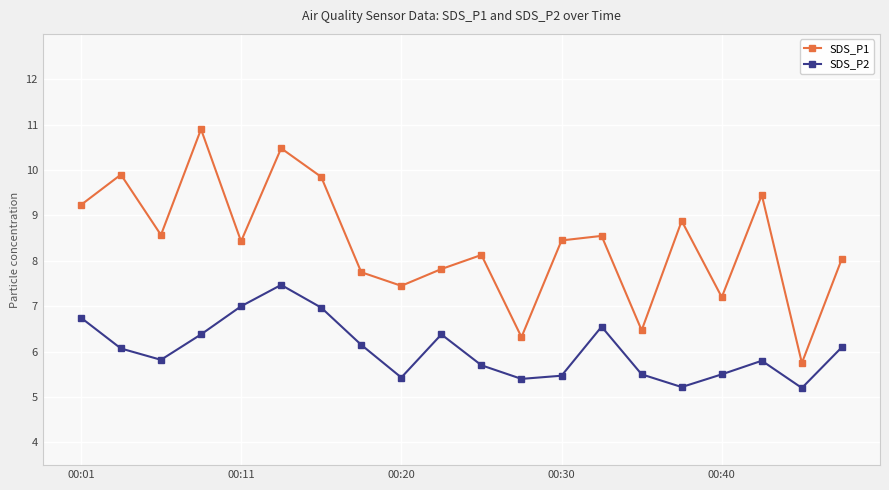

Which series has the widest spread of values?

SDS_P1